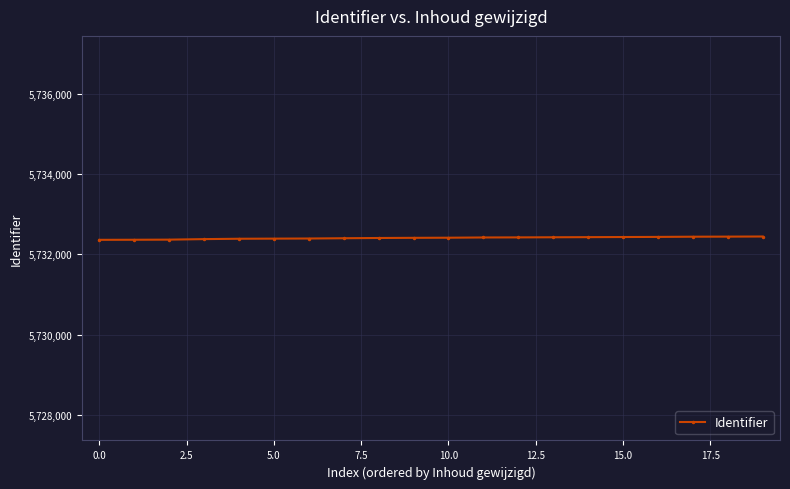

What is the greatest value displayed?

5732444